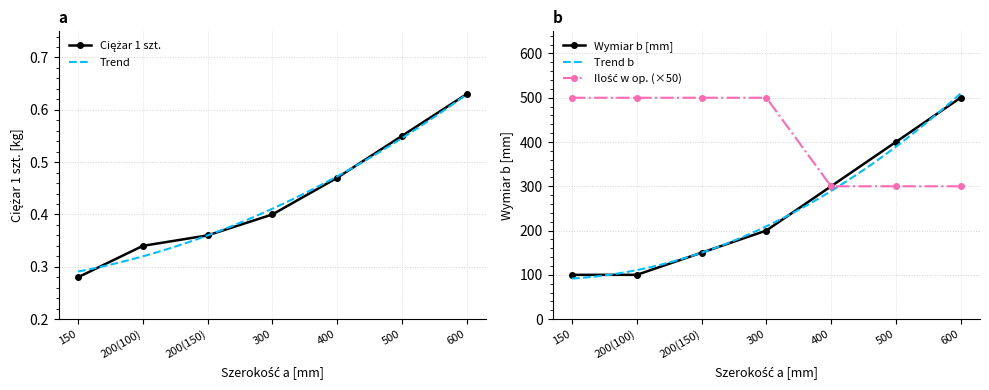

What is the value of the Wymiar b [mm] point at the 1st from the left?

100